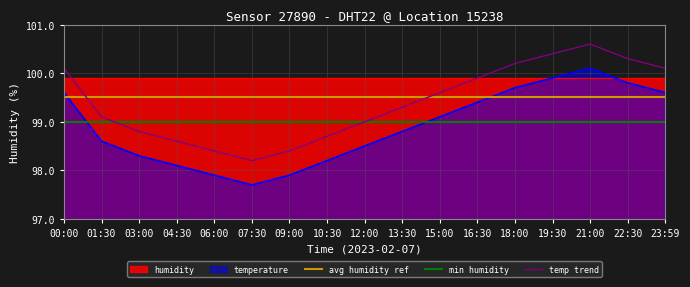

How many points are higher than both their immediate neighbors (excluding endpoints)?

1